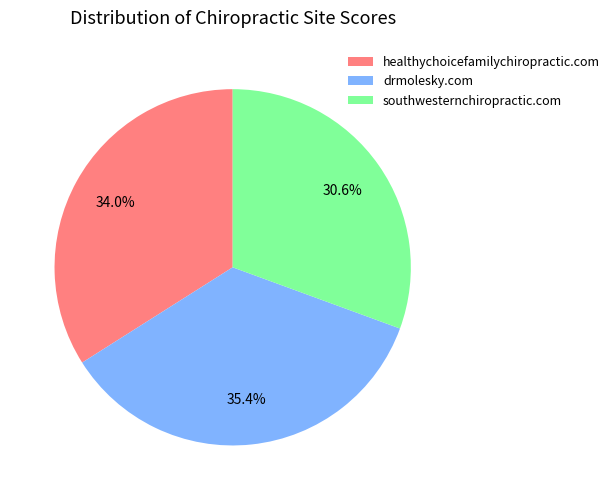

What is the largest slice in the pie chart?

drmolesky.com